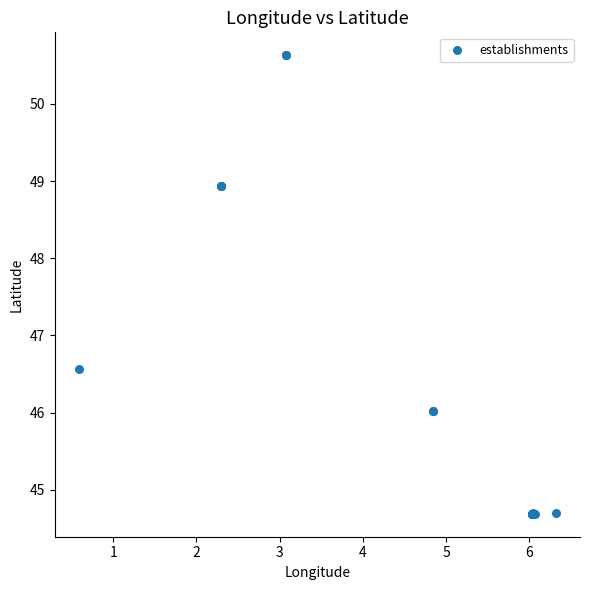

What Y value in the scatter plot is closest to 47?

46.6